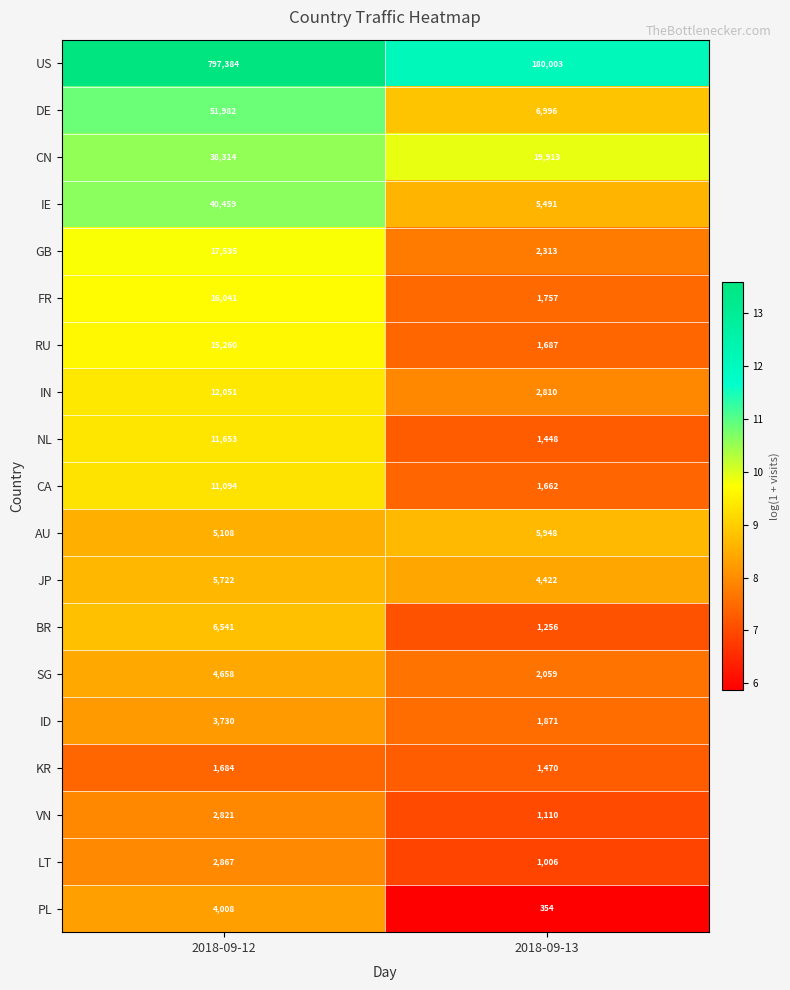

The JP series shows 5722 at 2018-09-12. True or false?

True